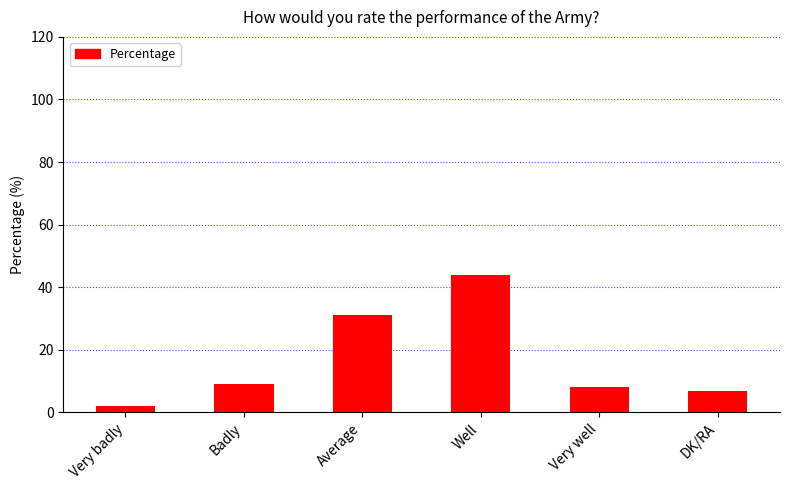

What is the difference between the second highest and second lowest values?

24